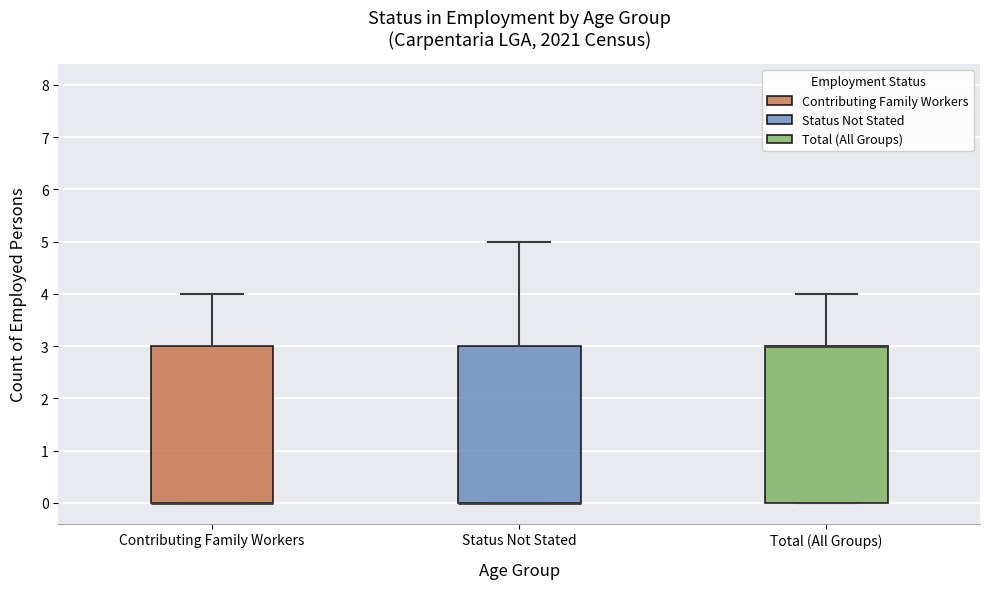

Reading left to right, transcribe this box plot: for each box, give where its median line is, the range the box spans, and where its two whiskers end, as read against the y-axis. The values are not printed on the chart, so give them approximately, as read against the axis.

Contributing Family Workers: median 0 (drawn on the box's lower edge), box 0 to 3, whiskers 0 to 4
Status Not Stated: median 0 (drawn on the box's lower edge), box 0 to 3, whiskers 0 to 5
Total (All Groups): median 3 (drawn on the box's upper edge), box 0 to 3, whiskers 0 to 4